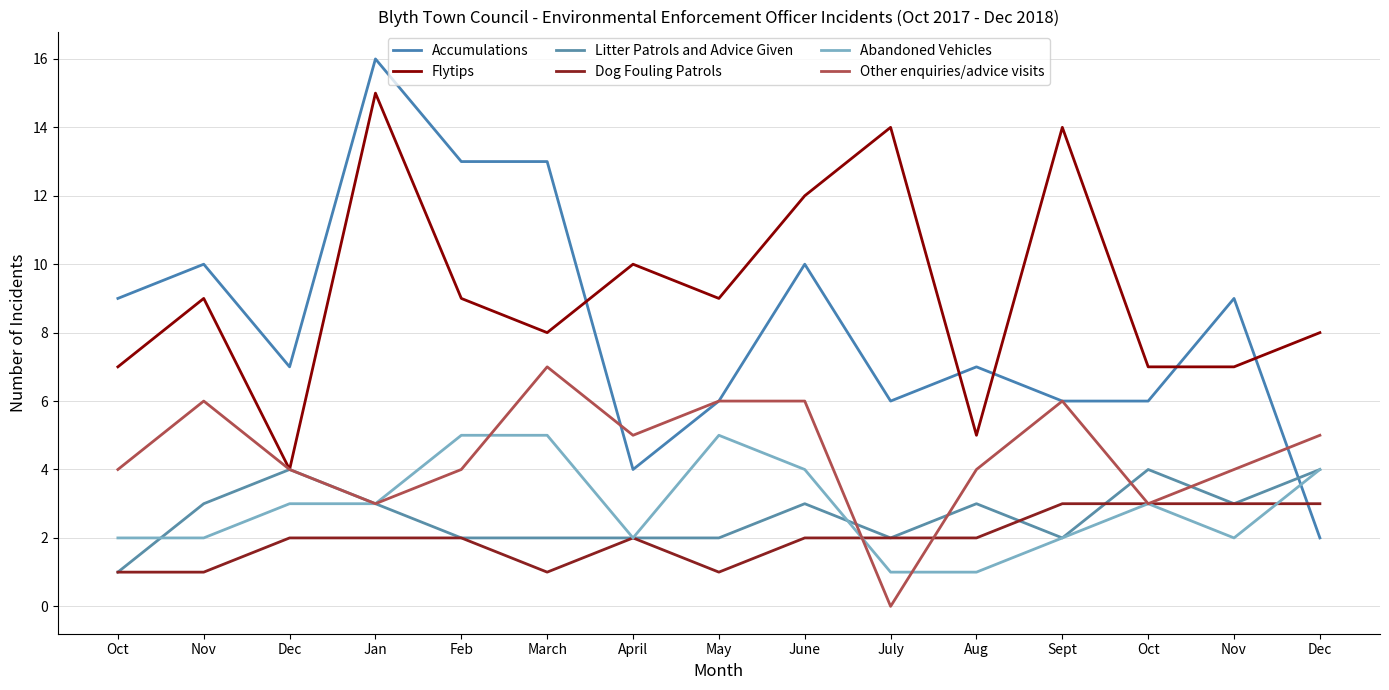

Which series has the largest total across all categories?

Flytips